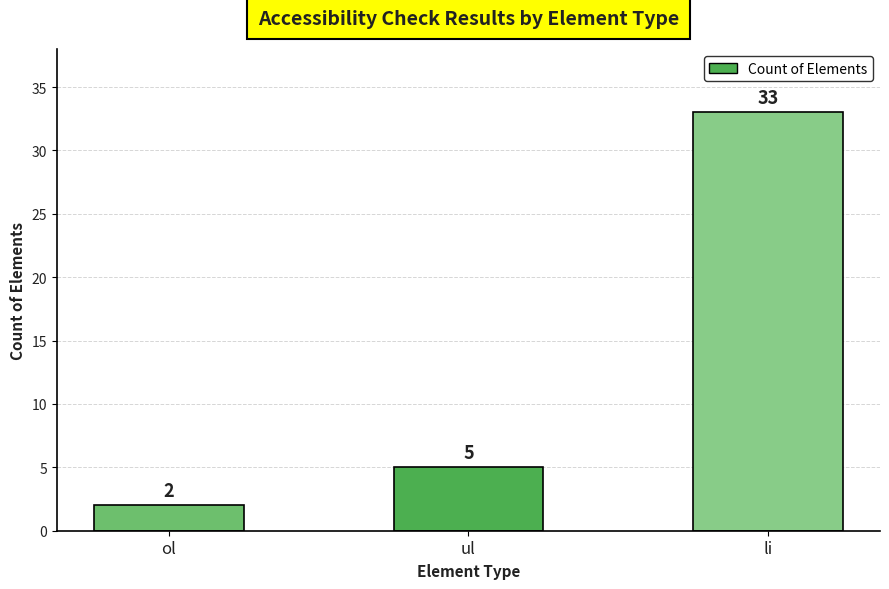

What is the label of the 3rd bar from the left?

li